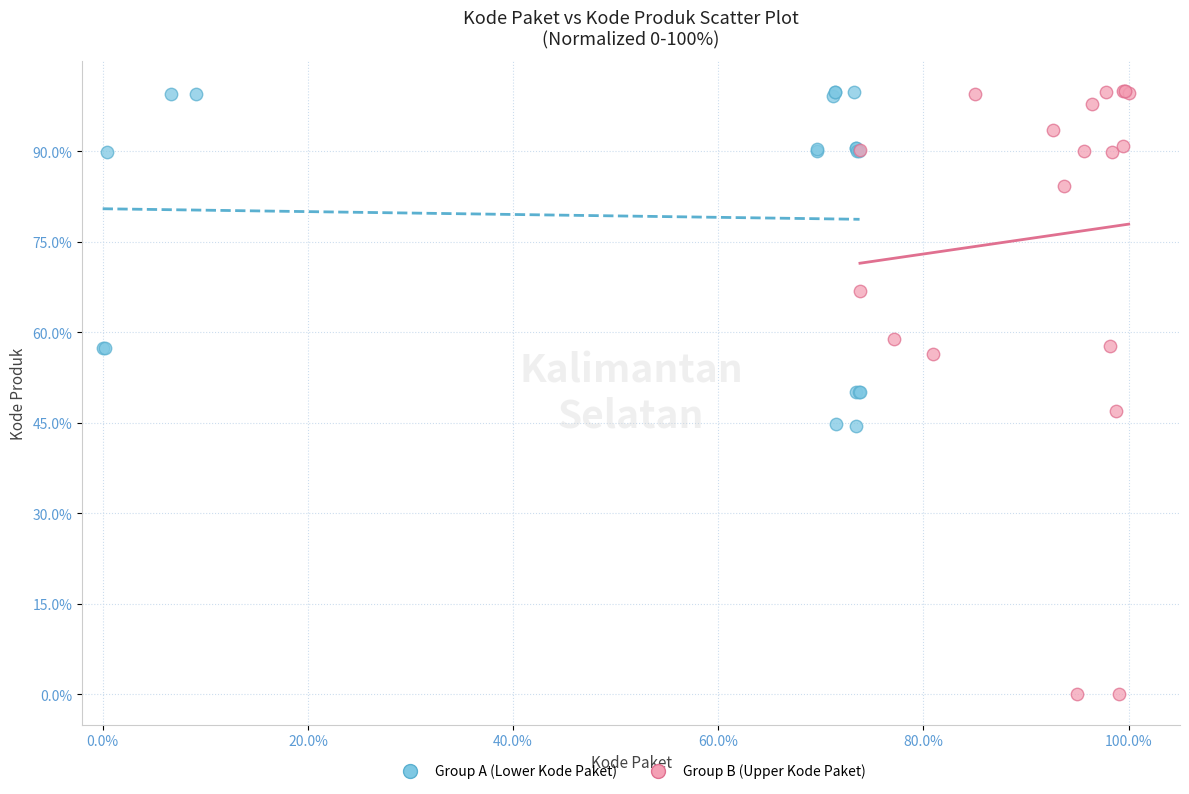

Which series reaches the minimum Y coordinate?

Group B (Upper Kode Paket)